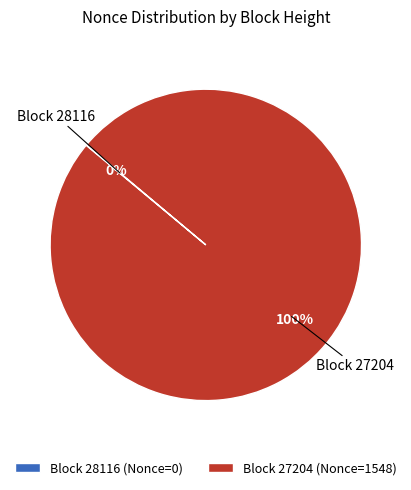

Which slice represents more than half of the pie?

Block 27204 (Nonce=1548)